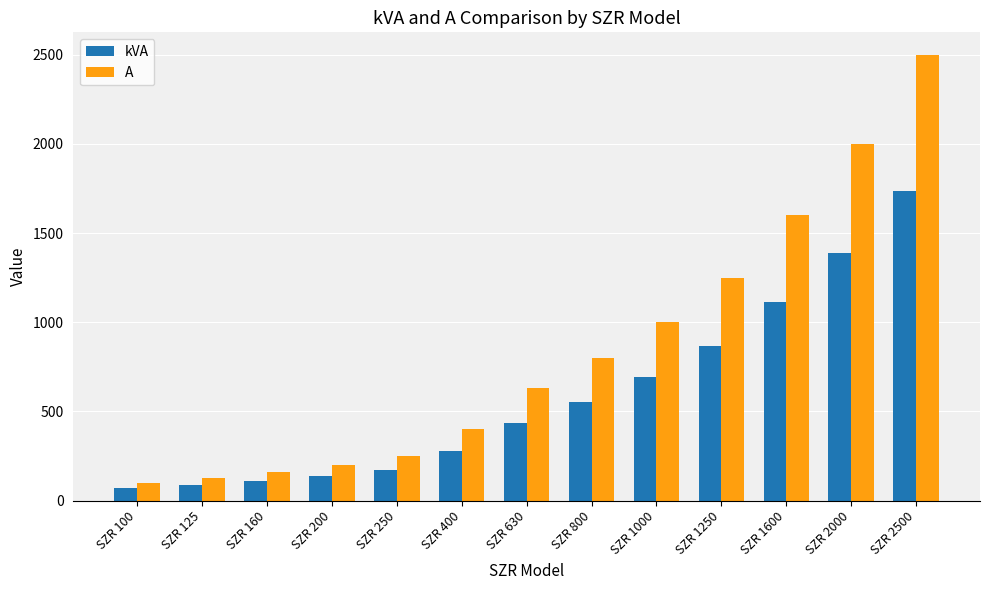

Which series has the largest total across all categories?

A